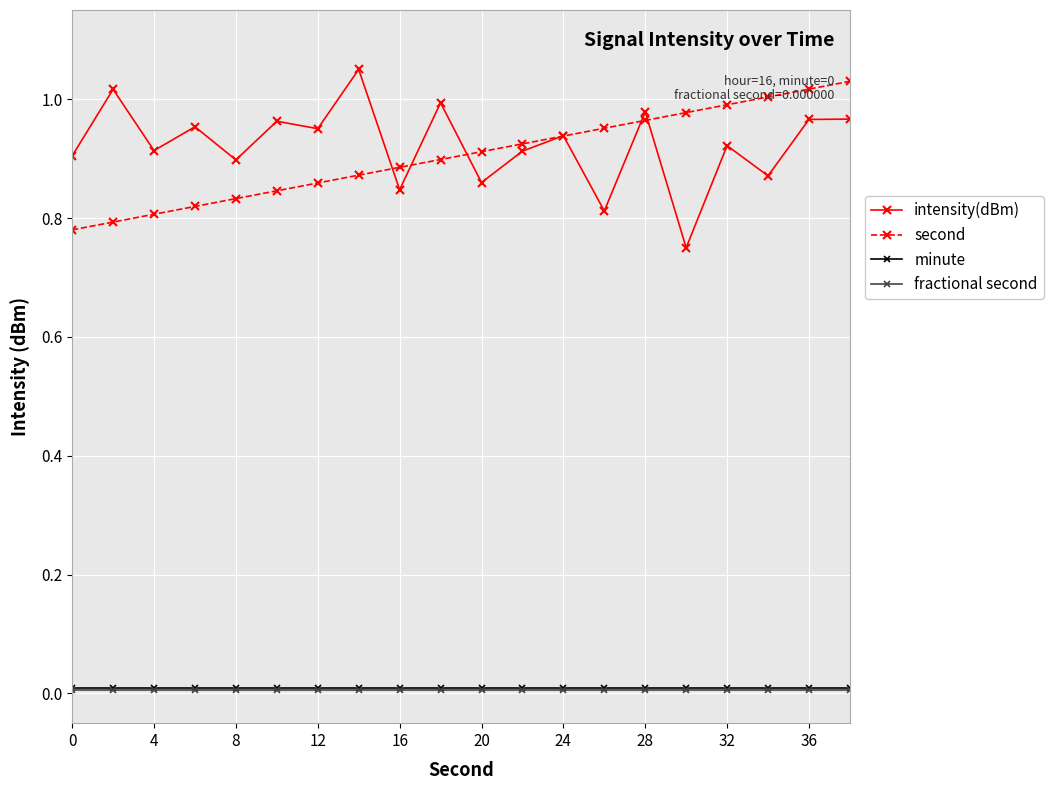

True or false: second and fractional second cross at least once.

False